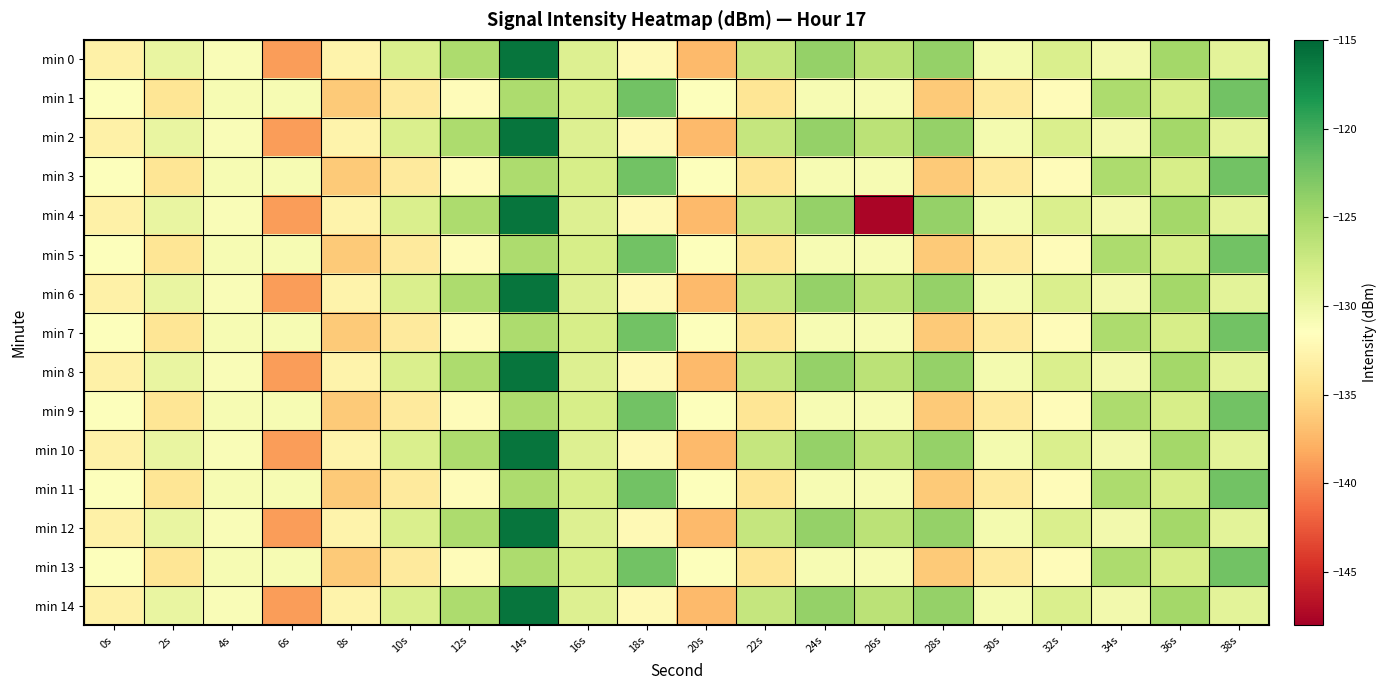

Reading left to right, list all the values displayed in this chart.

min 0: 0s=-133.0	2s=-129.7	4s=-131.1	6s=-138.9	8s=-132.7	10s=-128.3	12s=-125.4	14s=-115.9	16s=-128.6	18s=-132.1	20s=-137.2	22s=-126.9	24s=-124.1	26s=-126.2	28s=-124.0	30s=-130.6	32s=-128.4	34s=-130.4	36s=-124.9	38s=-129.1
min 1: 0s=-131.3	2s=-134.1	4s=-130.7	6s=-130.7	8s=-136.2	10s=-133.7	12s=-131.8	14s=-125.4	16s=-128.0	18s=-122.2	20s=-131.3	22s=-134.1	24s=-130.7	26s=-130.7	28s=-136.2	30s=-133.7	32s=-131.8	34s=-125.4	36s=-128.0	38s=-122.2
min 2: 0s=-133.0	2s=-129.7	4s=-131.1	6s=-138.9	8s=-132.7	10s=-128.3	12s=-125.4	14s=-115.9	16s=-128.6	18s=-132.1	20s=-137.2	22s=-126.9	24s=-124.1	26s=-126.2	28s=-124.0	30s=-130.6	32s=-128.4	34s=-130.4	36s=-124.9	38s=-129.1
min 3: 0s=-131.3	2s=-134.1	4s=-130.7	6s=-130.7	8s=-136.2	10s=-133.7	12s=-131.8	14s=-125.4	16s=-128.0	18s=-122.2	20s=-131.3	22s=-134.1	24s=-130.7	26s=-130.7	28s=-136.2	30s=-133.7	32s=-131.8	34s=-125.4	36s=-128.0	38s=-122.2
min 4: 0s=-133.0	2s=-129.7	4s=-131.1	6s=-138.9	8s=-132.7	10s=-128.3	12s=-125.4	14s=-115.9	16s=-128.6	18s=-132.1	20s=-137.2	22s=-126.9	24s=-124.1	26s=-147.6	28s=-124.0	30s=-130.6	32s=-128.4	34s=-130.4	36s=-124.9	38s=-129.1
min 5: 0s=-131.3	2s=-134.1	4s=-130.7	6s=-130.7	8s=-136.2	10s=-133.7	12s=-131.8	14s=-125.4	16s=-128.0	18s=-122.2	20s=-131.3	22s=-134.1	24s=-130.7	26s=-130.7	28s=-136.2	30s=-133.7	32s=-131.8	34s=-125.4	36s=-128.0	38s=-122.2
min 6: 0s=-133.0	2s=-129.7	4s=-131.1	6s=-138.9	8s=-132.7	10s=-128.3	12s=-125.4	14s=-115.9	16s=-128.6	18s=-132.1	20s=-137.2	22s=-126.9	24s=-124.1	26s=-126.2	28s=-124.0	30s=-130.6	32s=-128.4	34s=-130.4	36s=-124.9	38s=-129.1
min 7: 0s=-131.3	2s=-134.1	4s=-130.7	6s=-130.7	8s=-136.2	10s=-133.7	12s=-131.8	14s=-125.4	16s=-128.0	18s=-122.2	20s=-131.3	22s=-134.1	24s=-130.7	26s=-130.7	28s=-136.2	30s=-133.7	32s=-131.8	34s=-125.4	36s=-128.0	38s=-122.2
min 8: 0s=-133.0	2s=-129.7	4s=-131.1	6s=-138.9	8s=-132.7	10s=-128.3	12s=-125.4	14s=-115.9	16s=-128.6	18s=-132.1	20s=-137.2	22s=-126.9	24s=-124.1	26s=-126.2	28s=-124.0	30s=-130.6	32s=-128.4	34s=-130.4	36s=-124.9	38s=-129.1
min 9: 0s=-131.3	2s=-134.1	4s=-130.7	6s=-130.7	8s=-136.2	10s=-133.7	12s=-131.8	14s=-125.4	16s=-128.0	18s=-122.2	20s=-131.3	22s=-134.1	24s=-130.7	26s=-130.7	28s=-136.2	30s=-133.7	32s=-131.8	34s=-125.4	36s=-128.0	38s=-122.2
min 10: 0s=-133.0	2s=-129.7	4s=-131.1	6s=-138.9	8s=-132.7	10s=-128.3	12s=-125.4	14s=-115.9	16s=-128.6	18s=-132.1	20s=-137.2	22s=-126.9	24s=-124.1	26s=-126.2	28s=-124.0	30s=-130.6	32s=-128.4	34s=-130.4	36s=-124.9	38s=-129.1
min 11: 0s=-131.3	2s=-134.1	4s=-130.7	6s=-130.7	8s=-136.2	10s=-133.7	12s=-131.8	14s=-125.4	16s=-128.0	18s=-122.2	20s=-131.3	22s=-134.1	24s=-130.7	26s=-130.7	28s=-136.2	30s=-133.7	32s=-131.8	34s=-125.4	36s=-128.0	38s=-122.2
min 12: 0s=-133.0	2s=-129.7	4s=-131.1	6s=-138.9	8s=-132.7	10s=-128.3	12s=-125.4	14s=-115.9	16s=-128.6	18s=-132.1	20s=-137.2	22s=-126.9	24s=-124.1	26s=-126.2	28s=-124.0	30s=-130.6	32s=-128.4	34s=-130.4	36s=-124.9	38s=-129.1
min 13: 0s=-131.3	2s=-134.1	4s=-130.7	6s=-130.7	8s=-136.2	10s=-133.7	12s=-131.8	14s=-125.4	16s=-128.0	18s=-122.2	20s=-131.3	22s=-134.1	24s=-130.7	26s=-130.7	28s=-136.2	30s=-133.7	32s=-131.8	34s=-125.4	36s=-128.0	38s=-122.2
min 14: 0s=-133.0	2s=-129.7	4s=-131.1	6s=-138.9	8s=-132.7	10s=-128.3	12s=-125.4	14s=-115.9	16s=-128.6	18s=-132.1	20s=-137.2	22s=-126.9	24s=-124.1	26s=-126.2	28s=-124.0	30s=-130.6	32s=-128.4	34s=-130.4	36s=-124.9	38s=-129.1